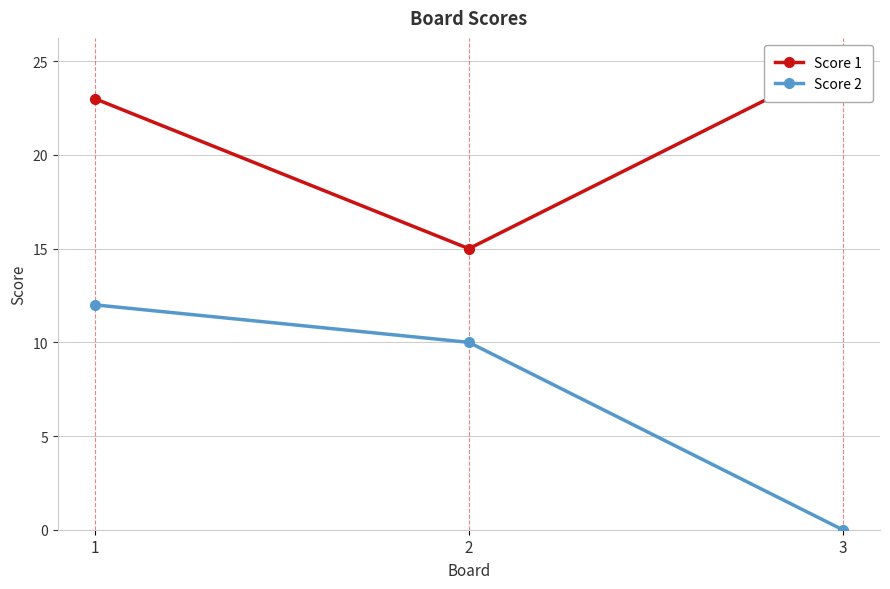

The value of Score 2 at 1 is 4. True or false?

False